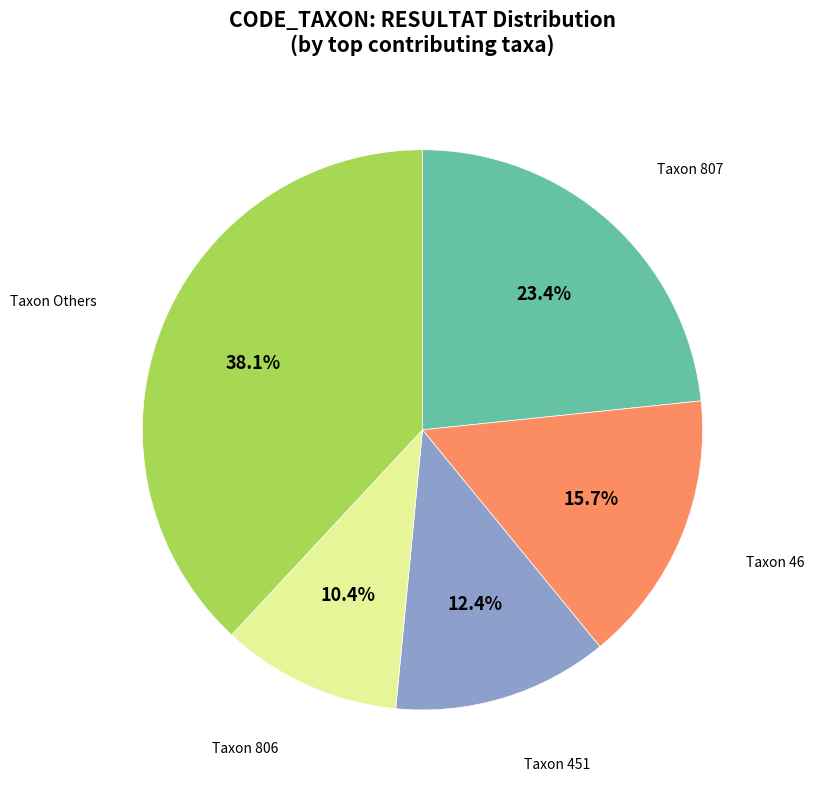

Is there a majority slice in this chart?

No